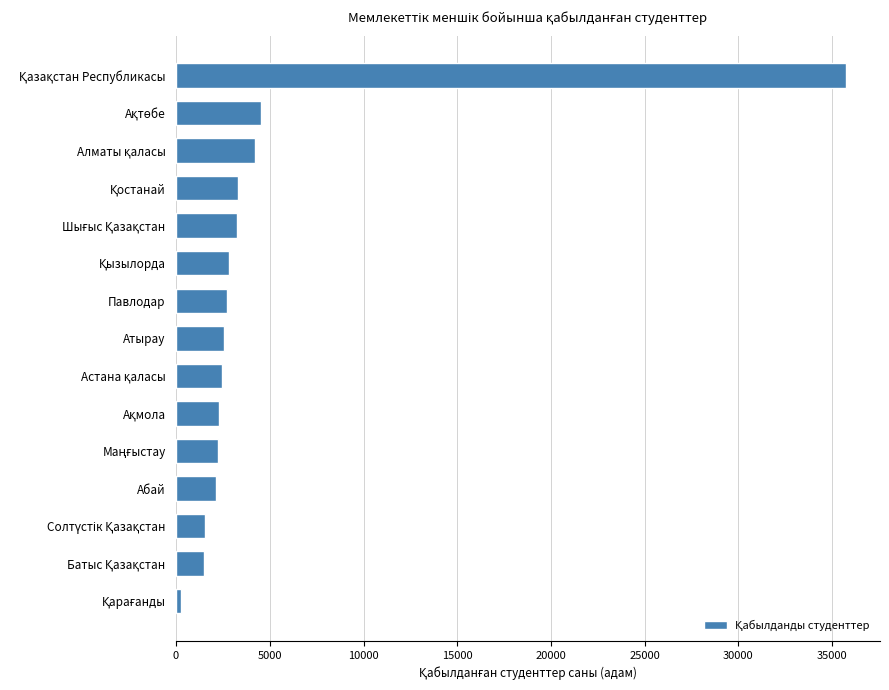

What is the average value?

4768